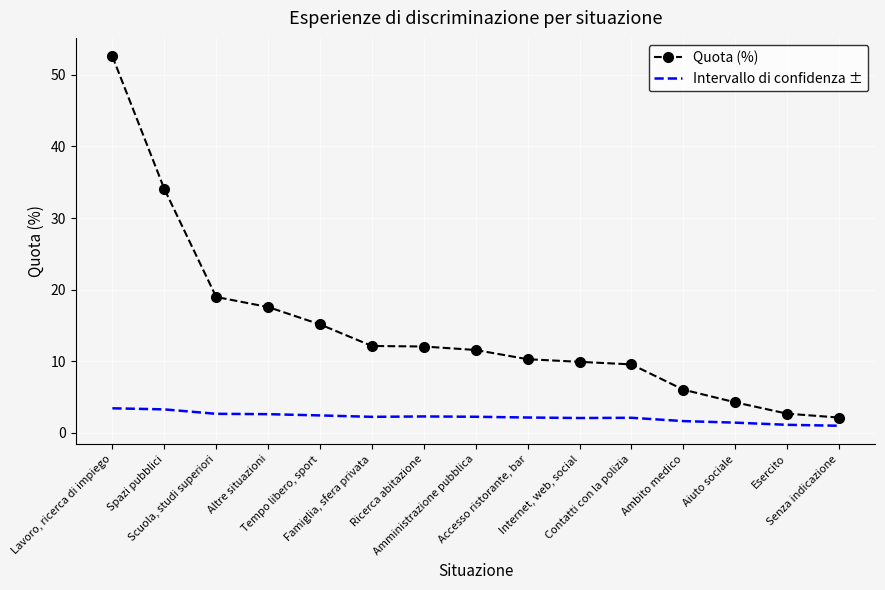

The value of Intervallo di confidenza ± at Ambito medico is 1.6. True or false?

True